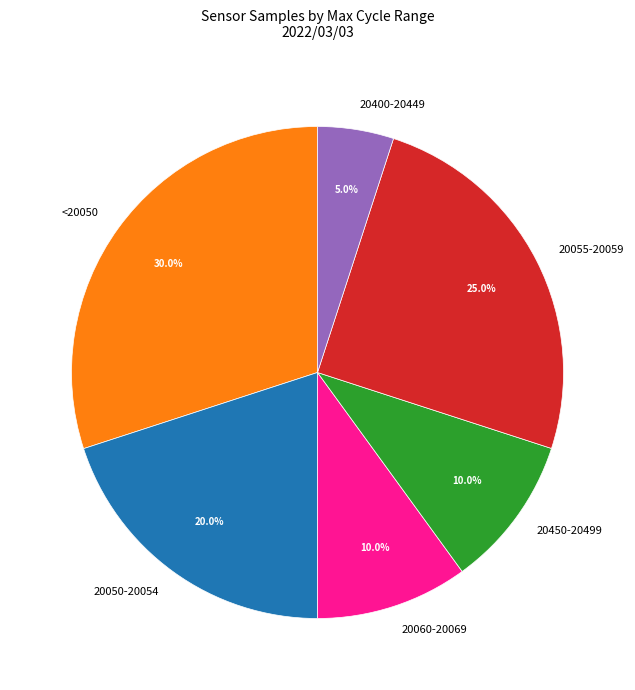

Is 20050-20054 the majority of the pie?

No